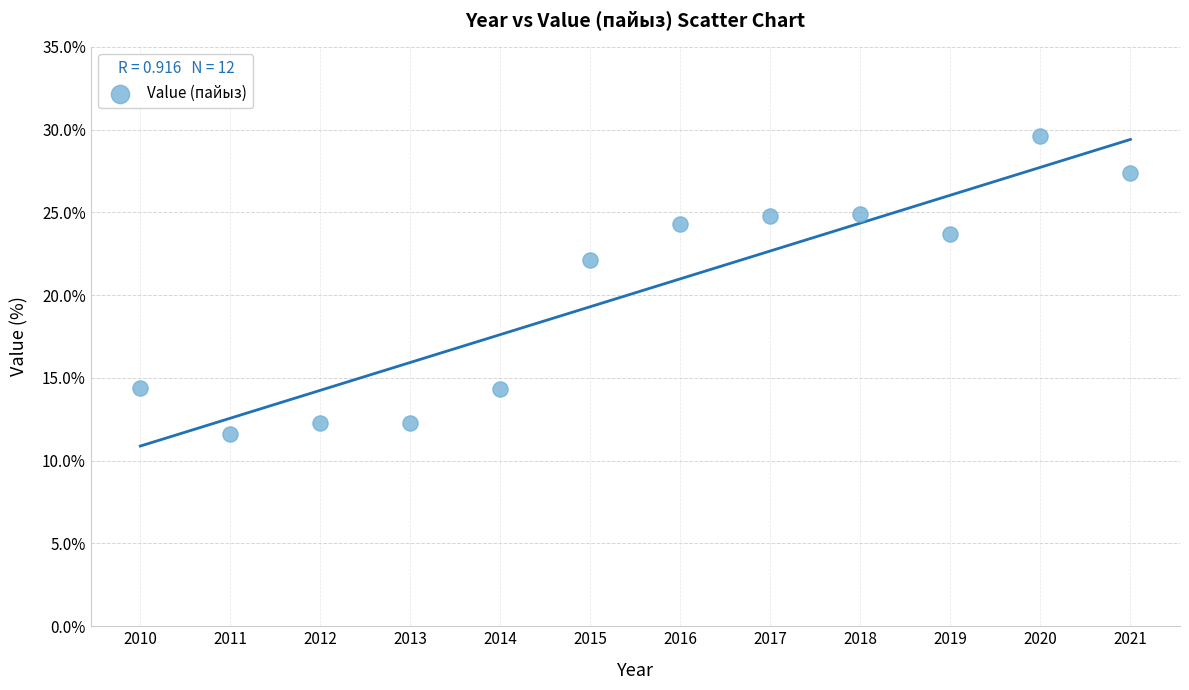

What is the average Y value?

20.1